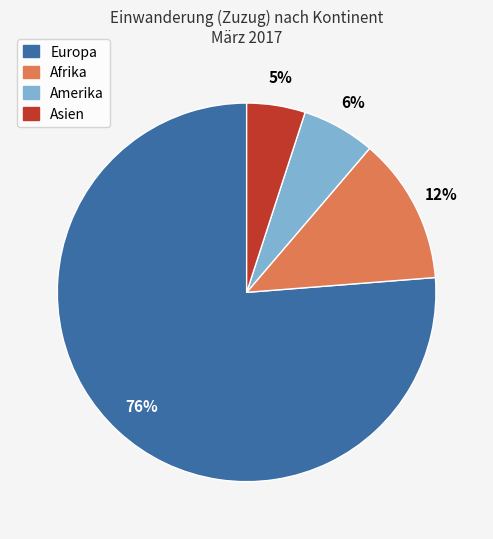

Is there a majority slice in this chart?

Yes